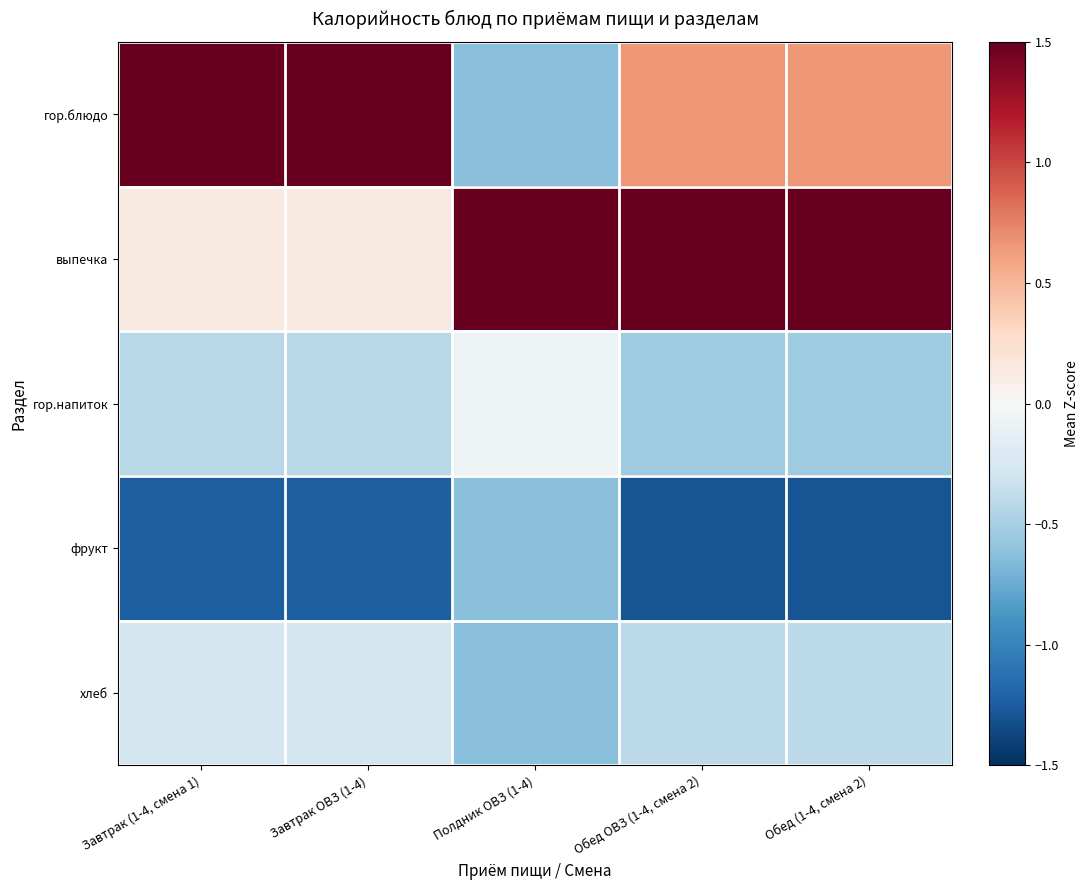

Between Обед ОВЗ (1-4, смена 2) and Обед (1-4, смена 2), which series saw the biggest shift?

гор.блюдо